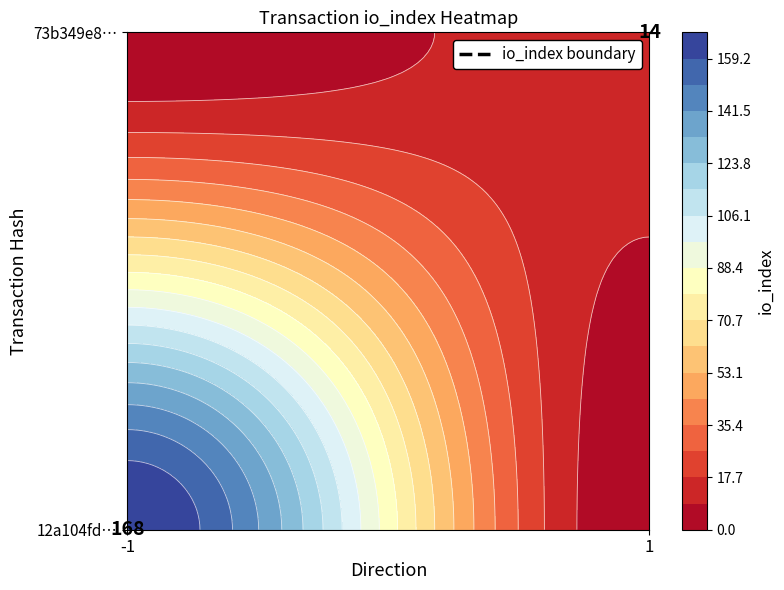

Between io_index and direction, which is larger?

io_index